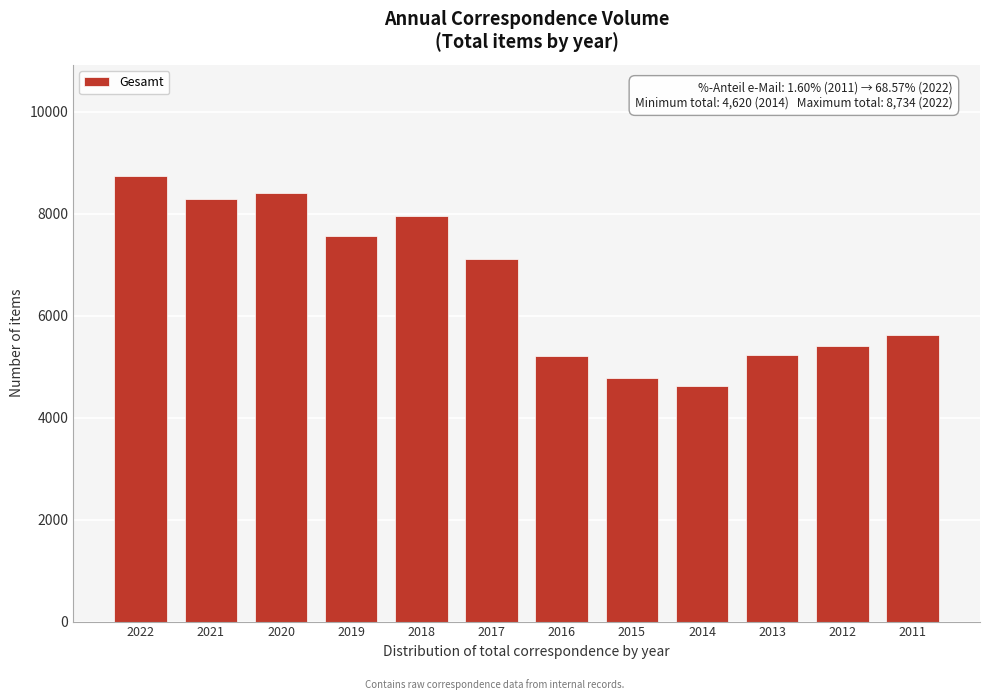

True or false: the data shows 12313 at 2020.

False